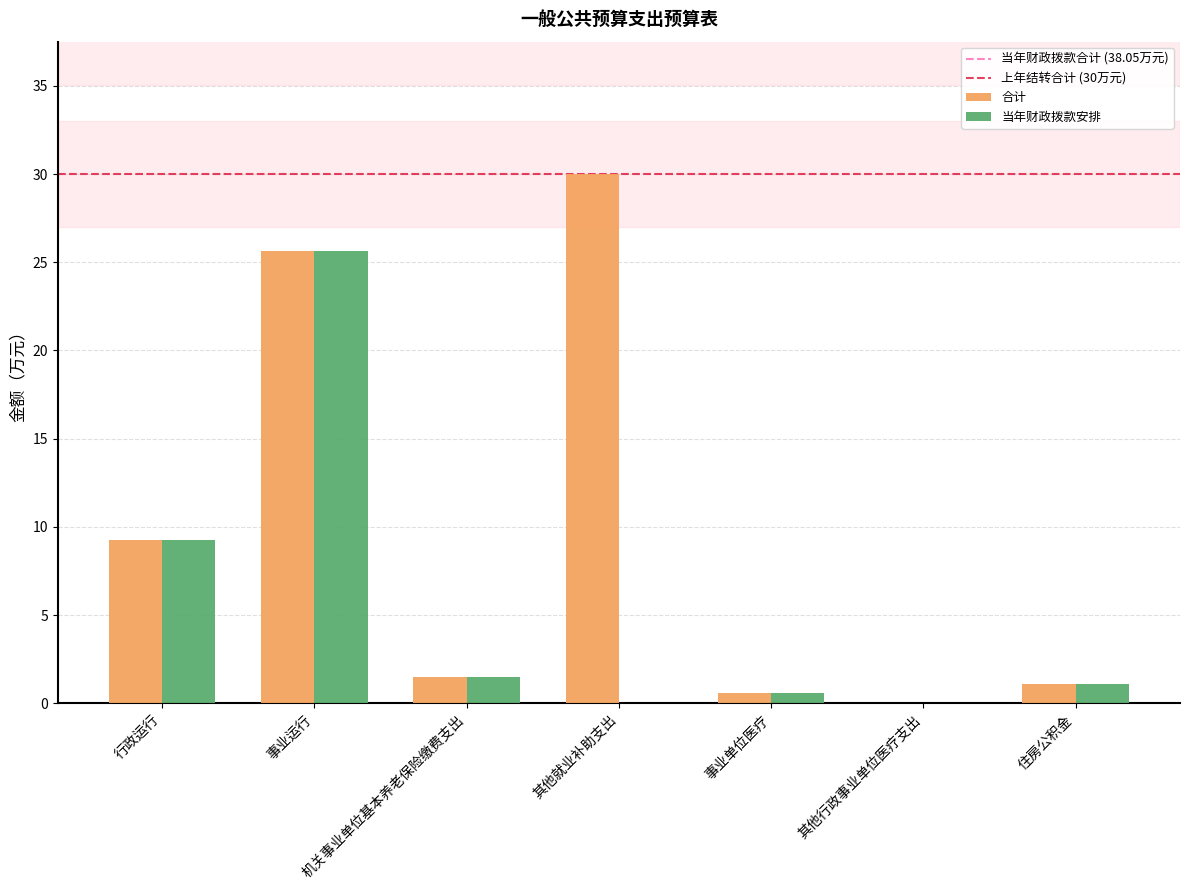

What is the difference between the 当年财政拨款安排 values at 机关事业单位基本养老保险缴费支出 and 事业运行?

24.2